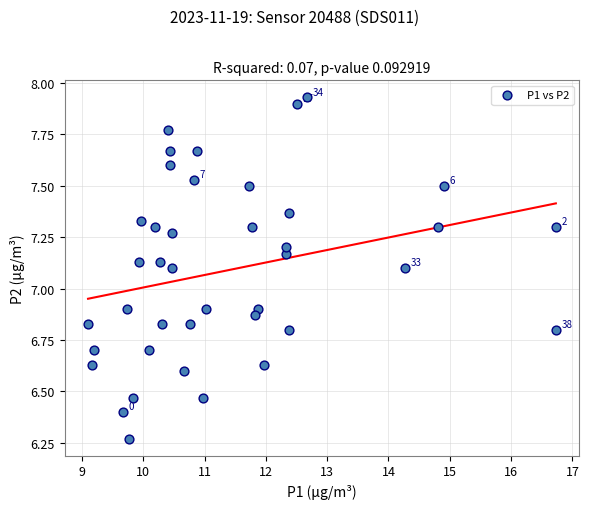

What is the range of X values (max minus min)?

7.6